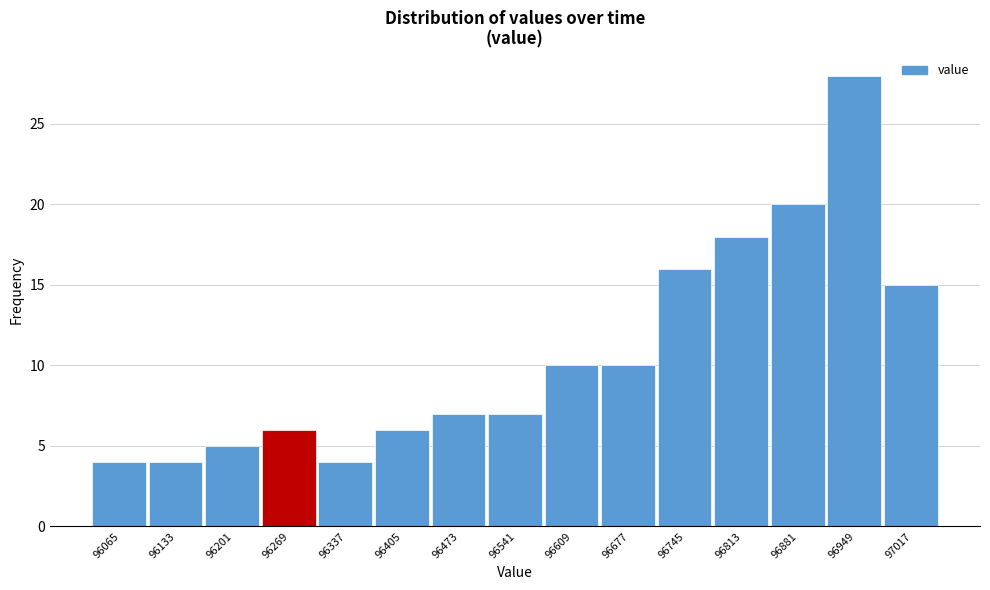

Reading left to right, what are all the values shown in this chart?

4	4	5	6	4	6	7	7	10	10	16	18	20	28	15